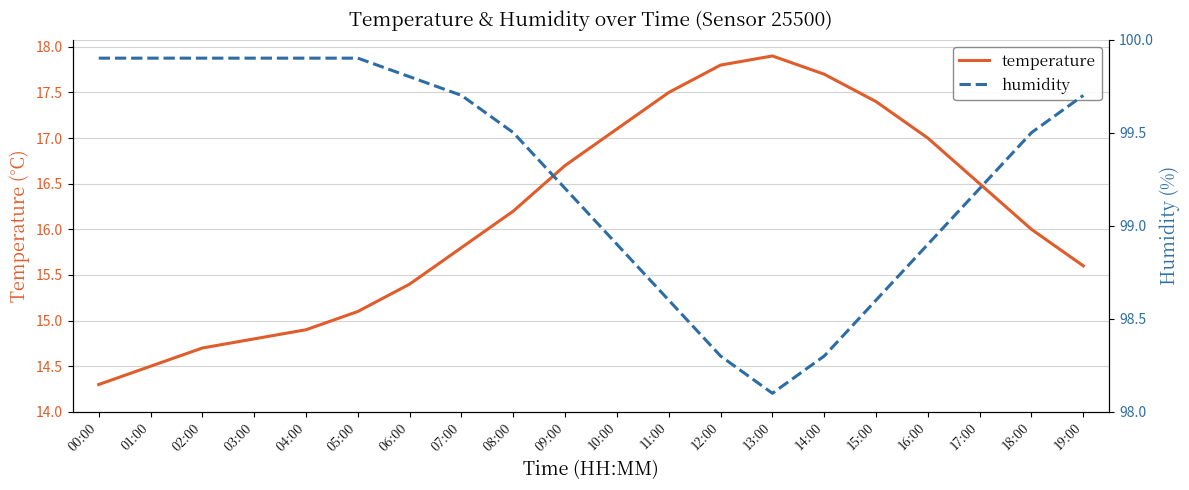

At which label does humidity reach its peak?

00:00